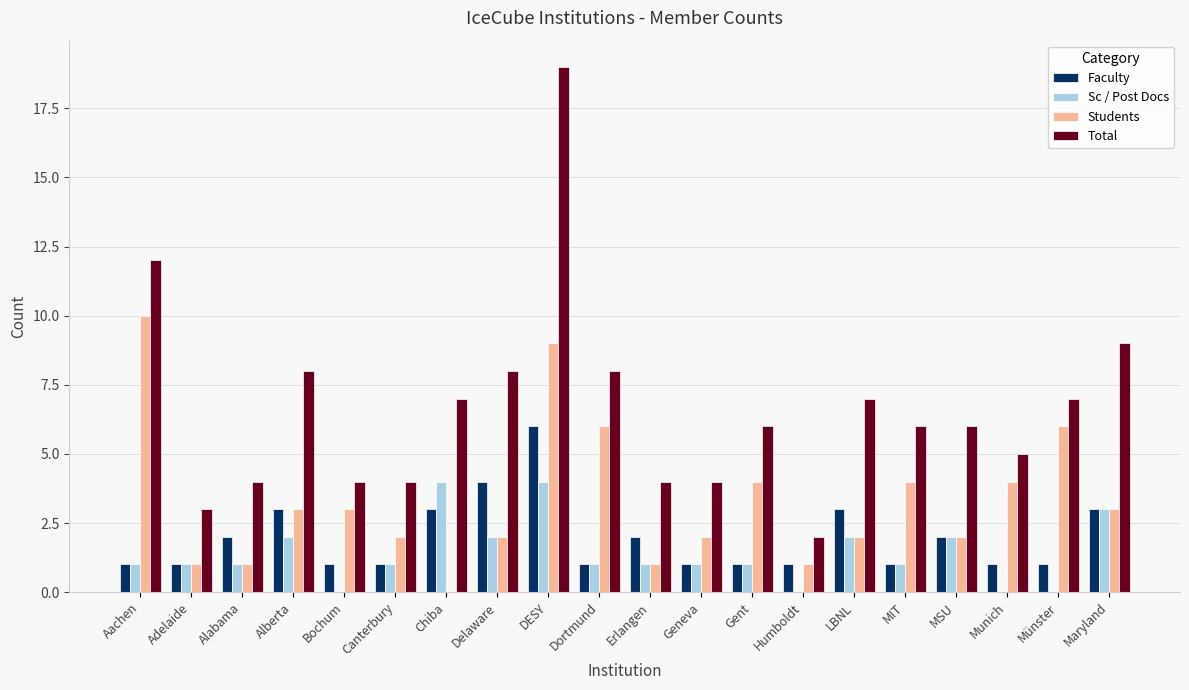

True or false: Sc / Post Docs has a value of 2 at Münster.

False